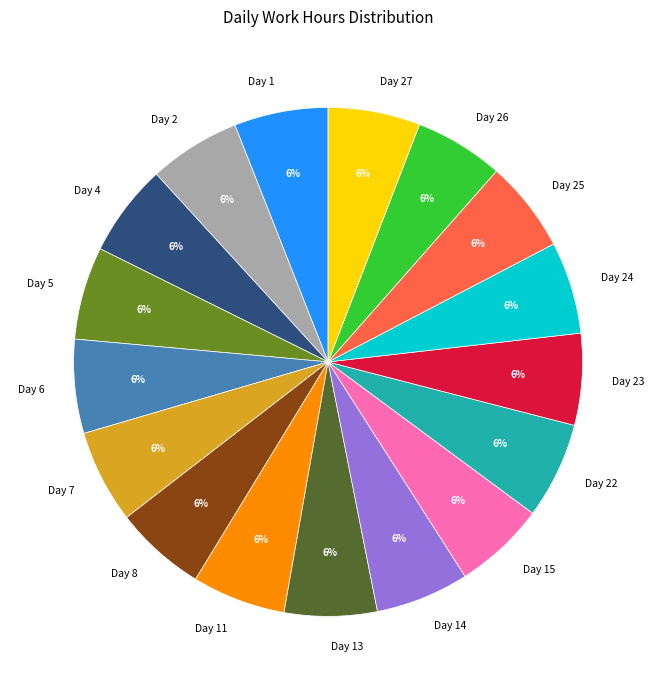

The Day 6 slice represents 6% of the pie. True or false?

True